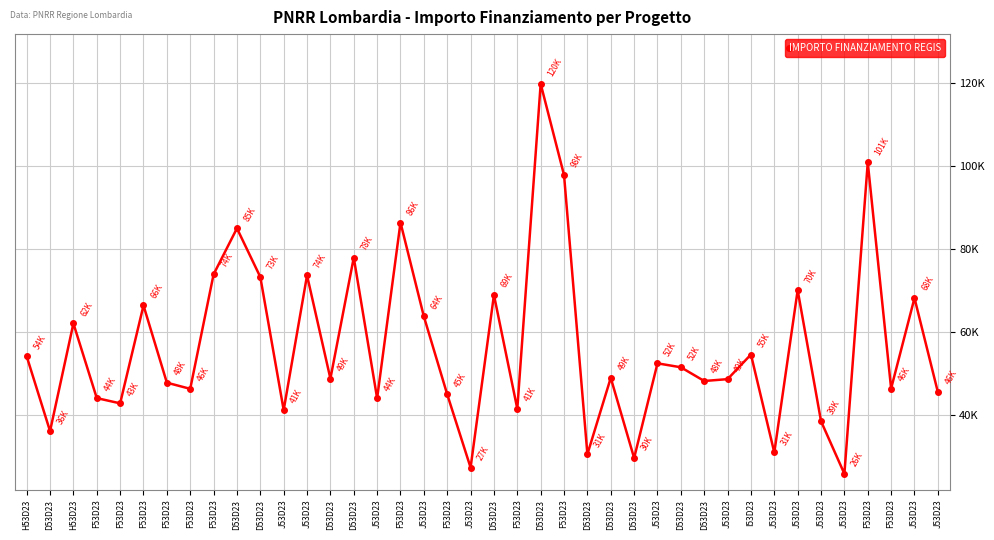

What is the ratio of the value at D53D23 to the value at I53D23?

0.9